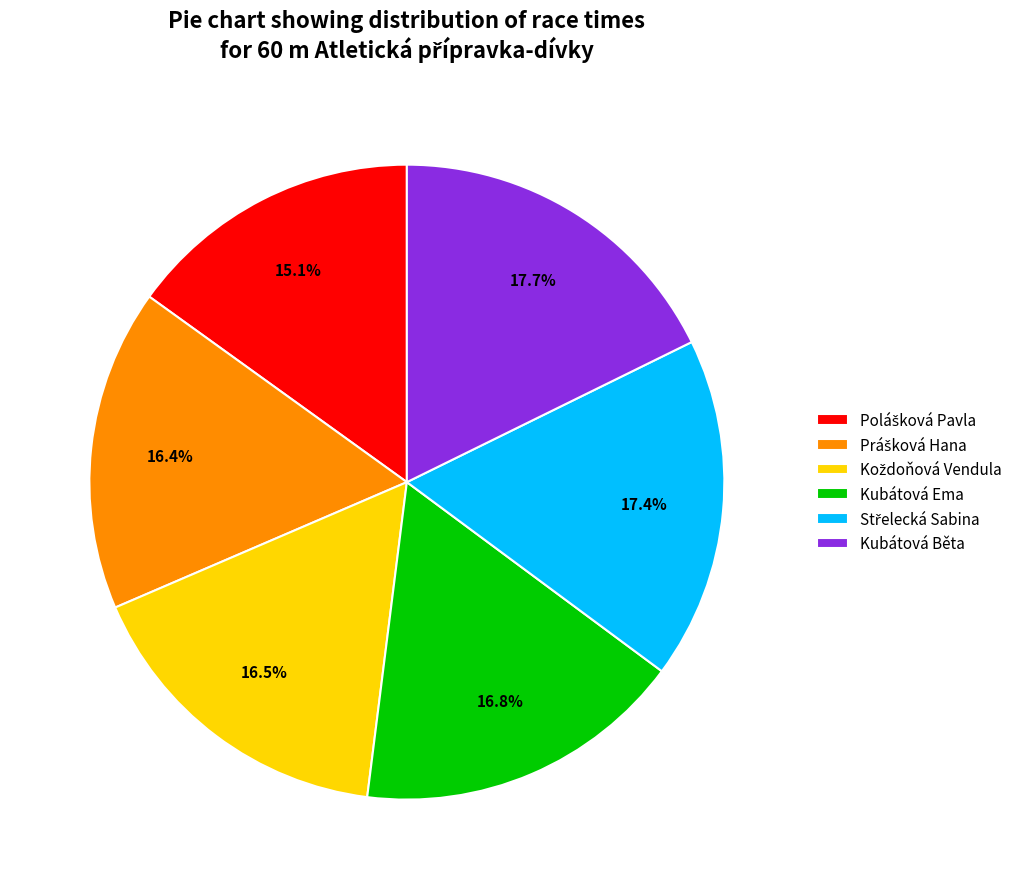

Is there any slice that represents more than half of the pie?

No